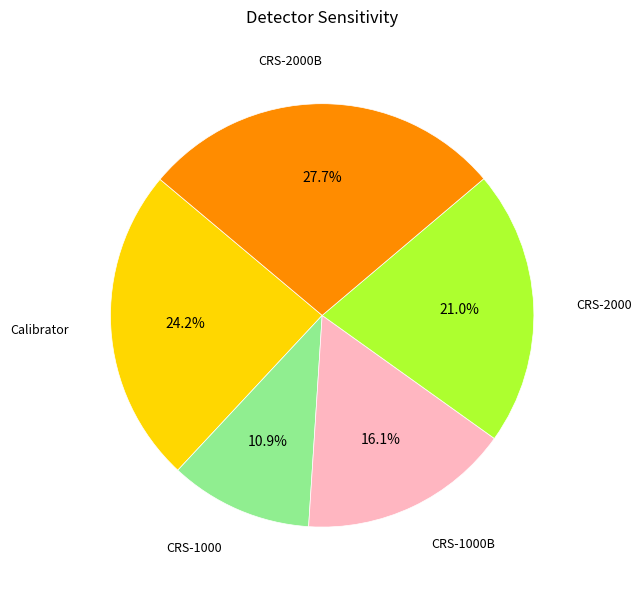

Is there a majority slice in this chart?

No